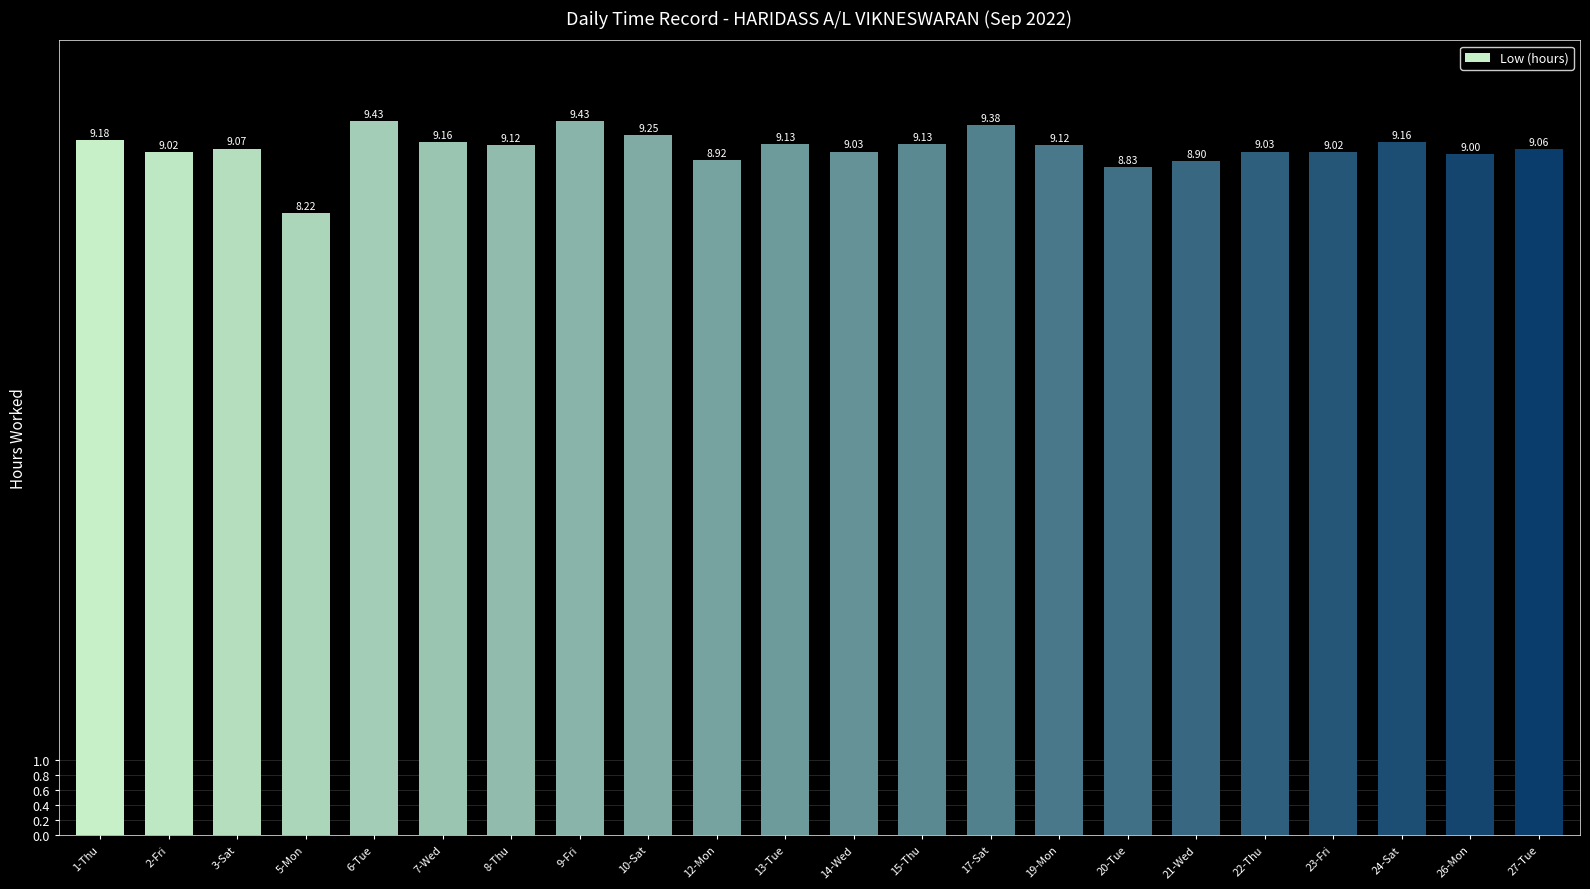

Are the bars horizontal?

No